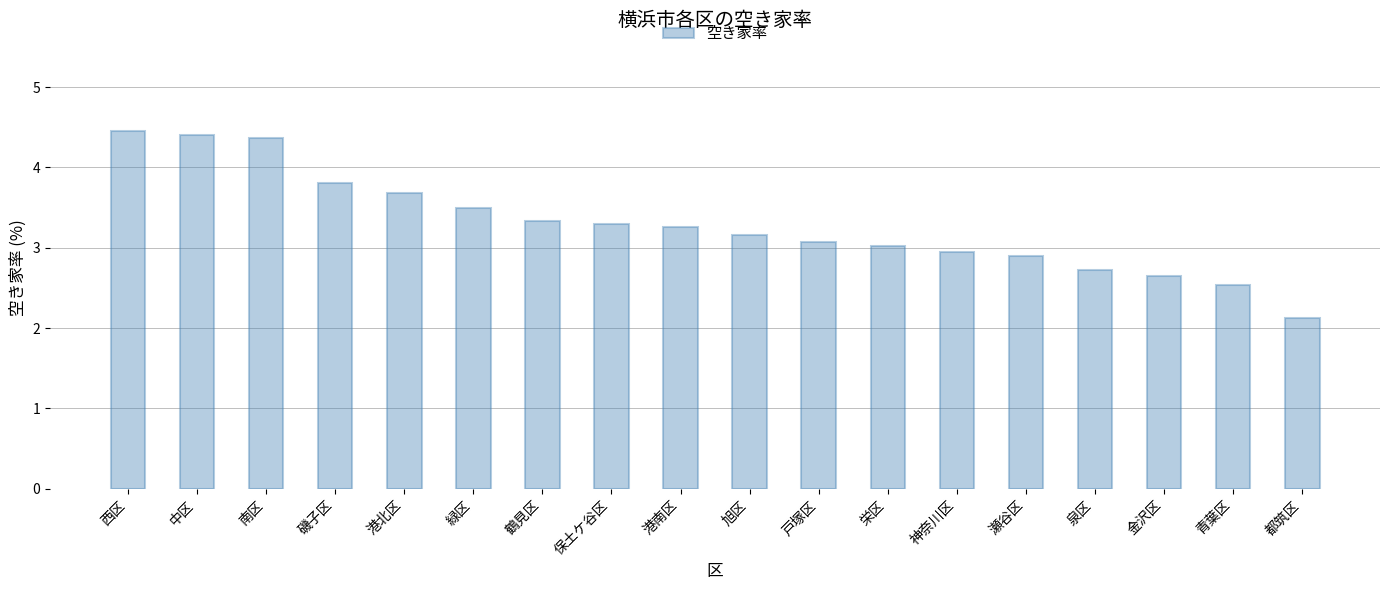

What is the maximum value shown in the chart?

4.5